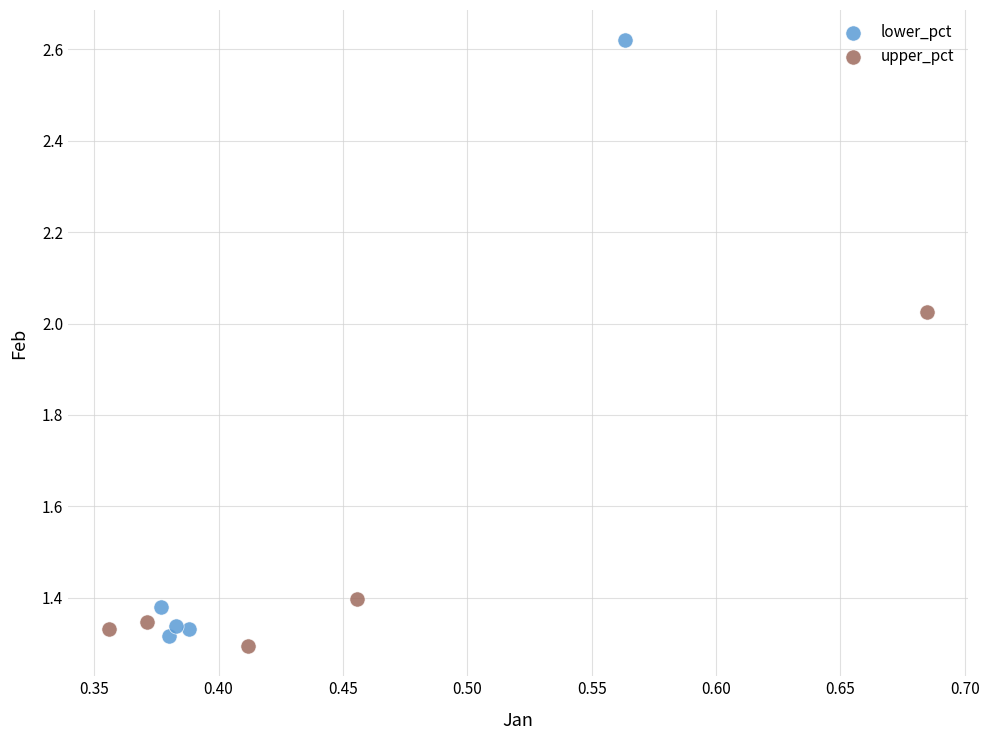

Which series has the largest Y range (max minus min)?

lower_pct